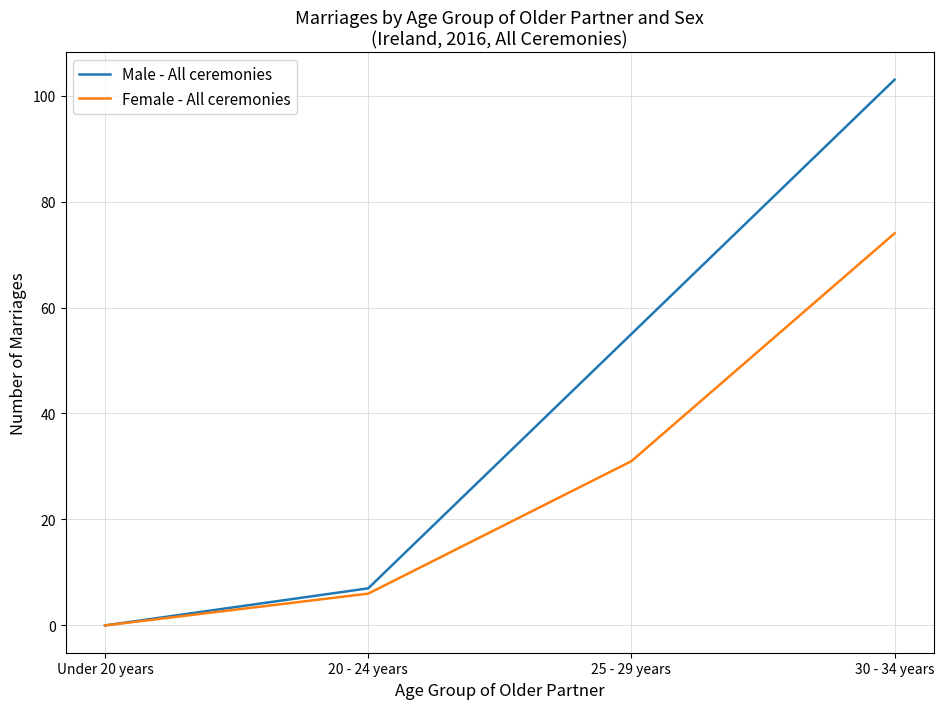

How many categories are shown in the chart?

4